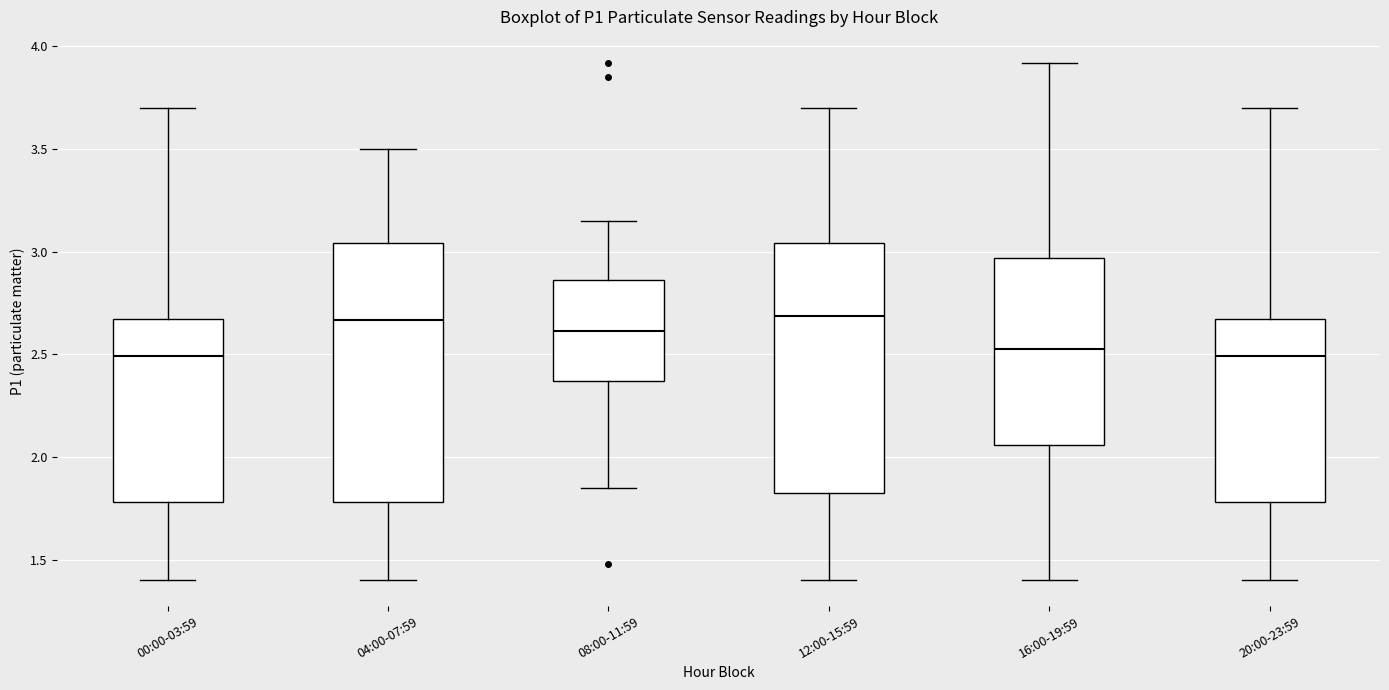

Where does the median line of the box for 20:00-23:59 sit on the y-axis? The values are not printed on the chart, so give them approximately, as read against the axis.

2.50